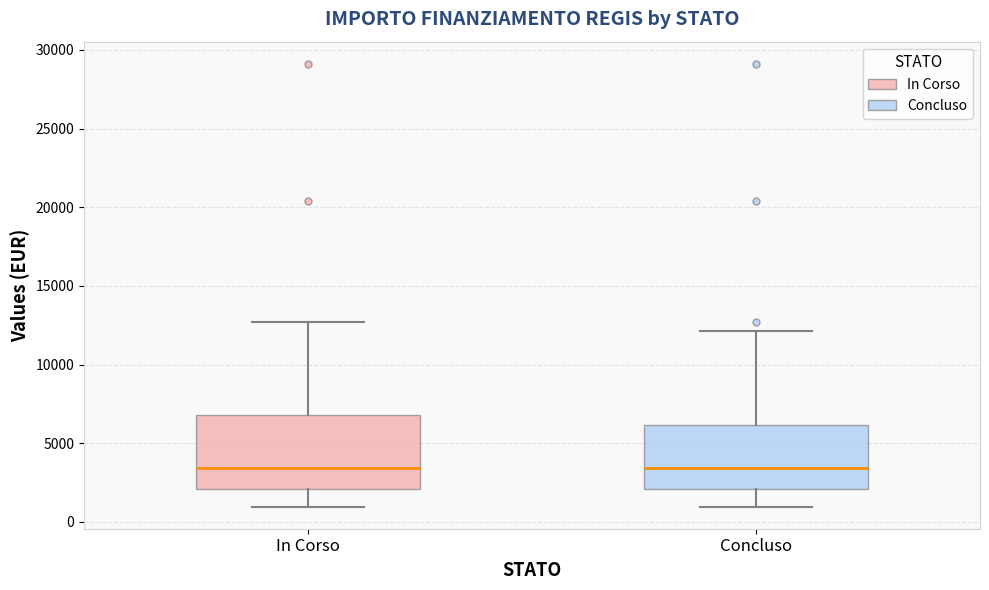

Comparing the boxes themselves (not the whiskers), which one is the tallest?

In Corso